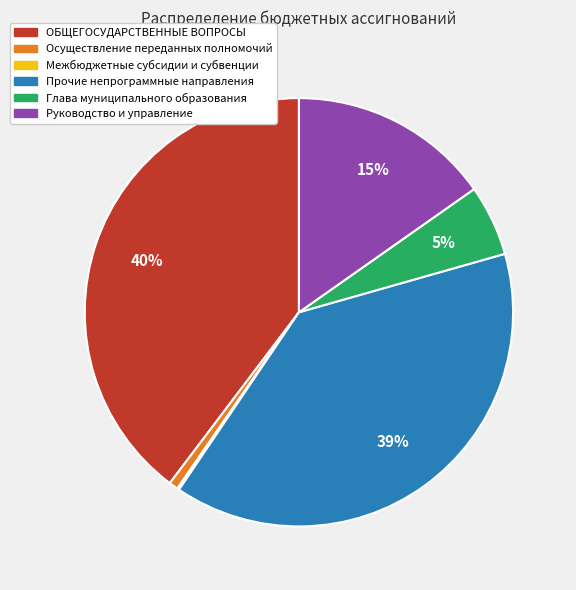

To the nearest percent, what is the average slice percentage?

17%